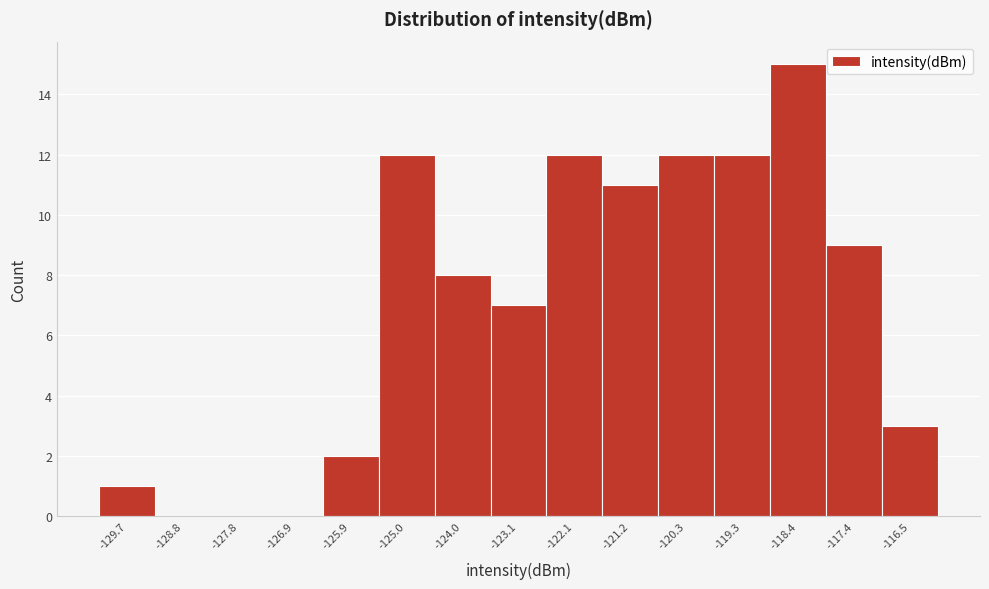

Reading left to right, list all the values displayed in this chart.

-129.7=1	-128.8=0	-127.8=0	-126.9=0	-125.9=2	-125.0=12	-124.0=8	-123.1=7	-122.1=12	-121.2=11	-120.3=12	-119.3=12	-118.4=15	-117.4=9	-116.5=3